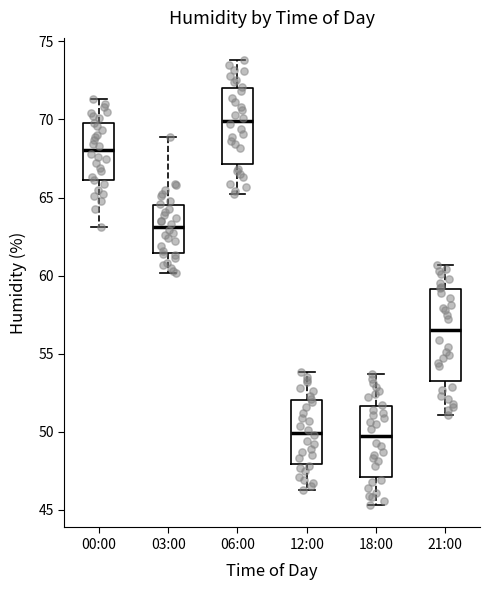

Where does the median line of the box for 18:00 sit on the y-axis? The values are not printed on the chart, so give them approximately, as read against the axis.

50.0